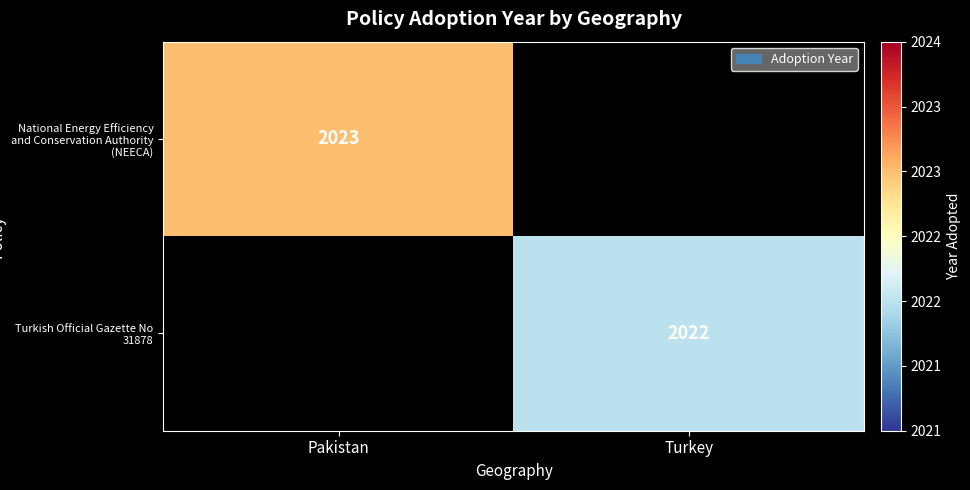

What is the total value across all series at Pakistan?

2023